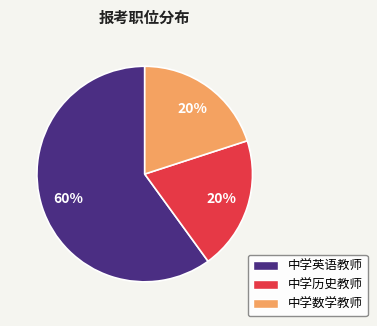

How many segments does this pie chart have?

3